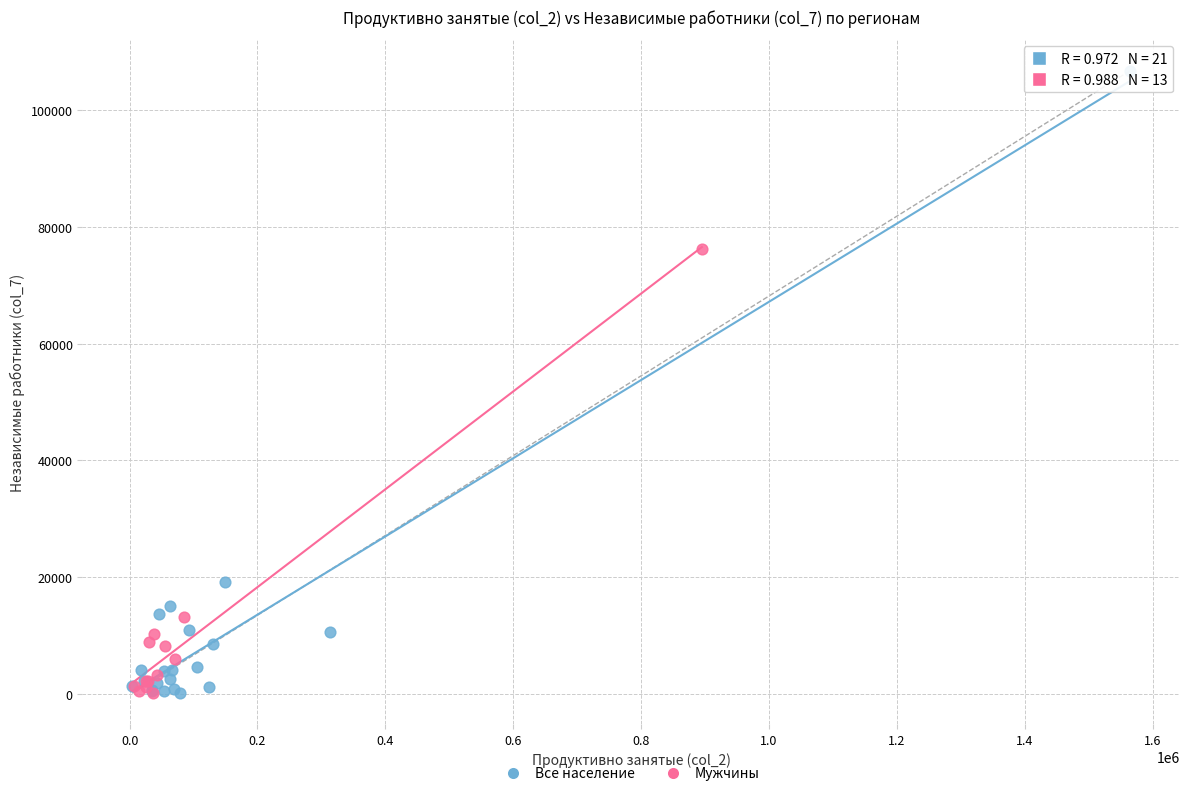

Which series has the widest spread of Y values?

Все население